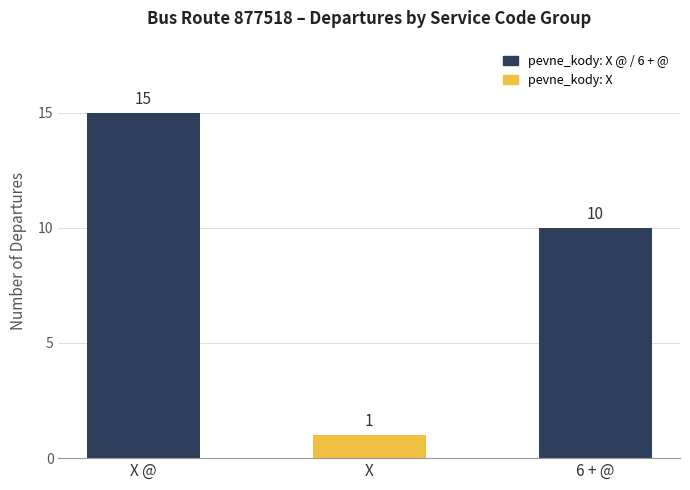

Where is the data nearest to the value 8?

6 + @